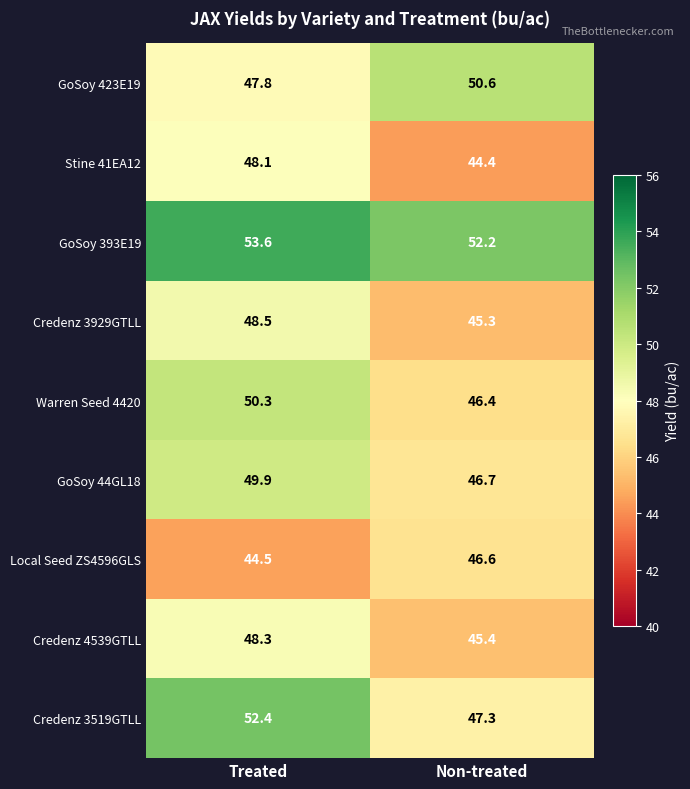

Reading left to right, transcribe all the data shown in this chart.

GoSoy 423E19: 47.8	50.6
Stine 41EA12: 48.1	44.4
GoSoy 393E19: 53.6	52.2
Credenz 3929GTLL: 48.5	45.3
Warren Seed 4420: 50.3	46.4
GoSoy 44GL18: 49.9	46.7
Local Seed ZS4596GLS: 44.5	46.6
Credenz 4539GTLL: 48.3	45.4
Credenz 3519GTLL: 52.4	47.3